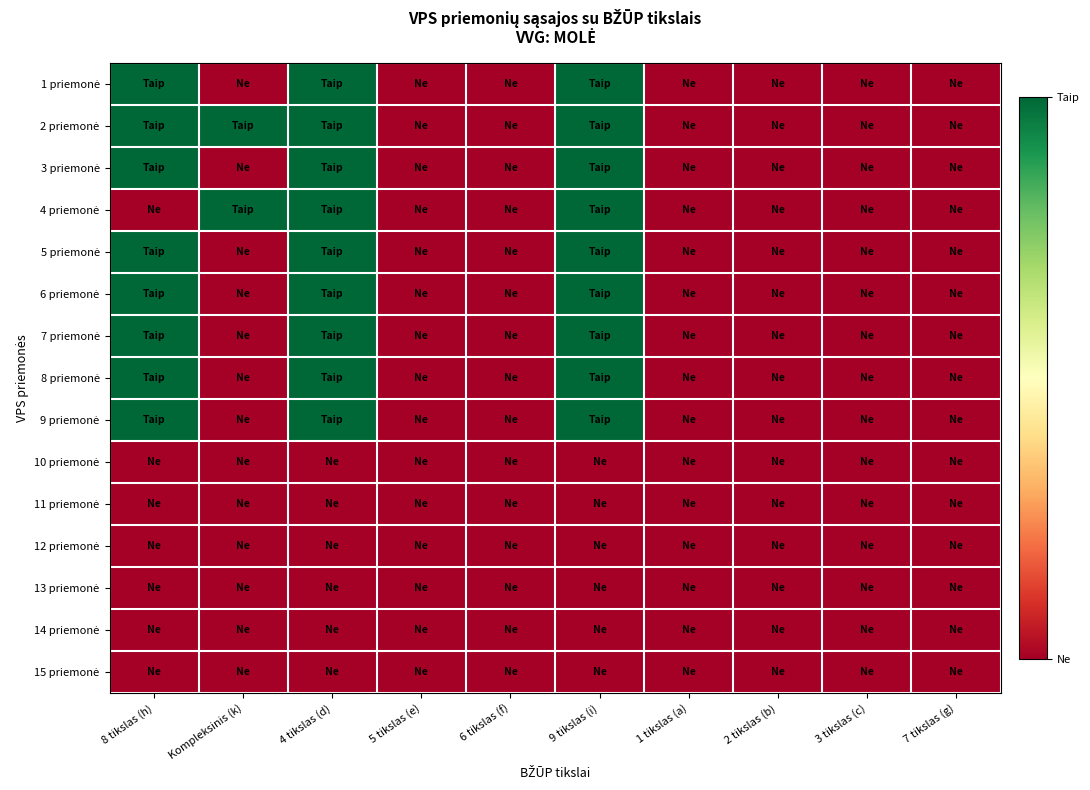

Which has a higher value, Kompleksinis (k) or 1 tikslas (a)?

Kompleksinis (k)